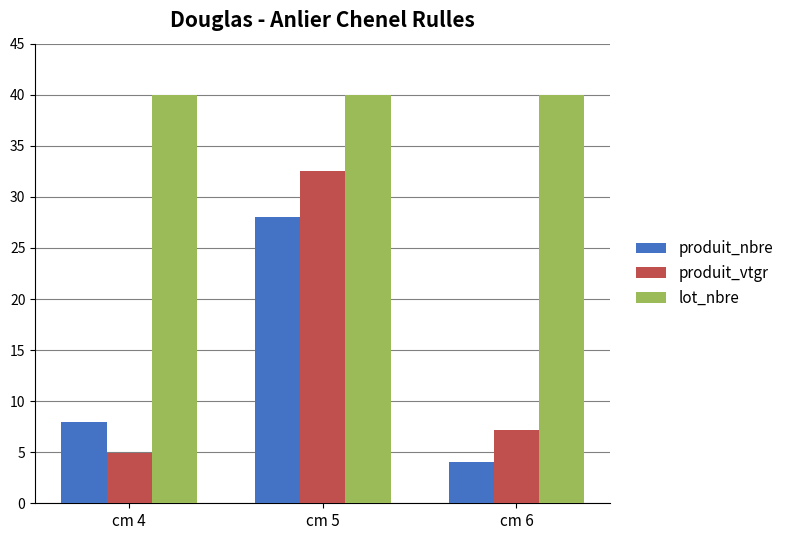

What are all the series names shown in the legend?

produit_nbre, produit_vtgr, lot_nbre